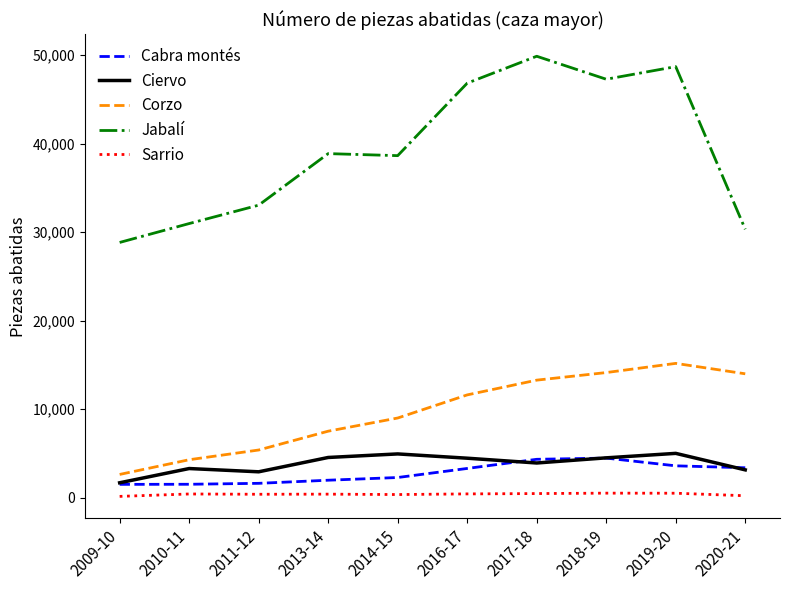

Is the value of Cabra montés at 2011-12 greater than the value of Ciervo at 2011-12?

No